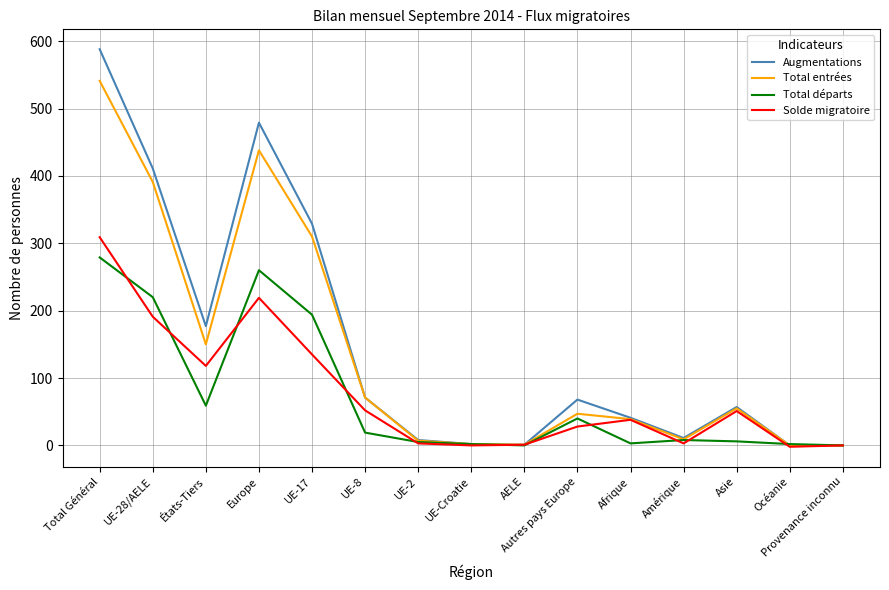

The value of Total départs at UE-Croatie is 2. True or false?

True